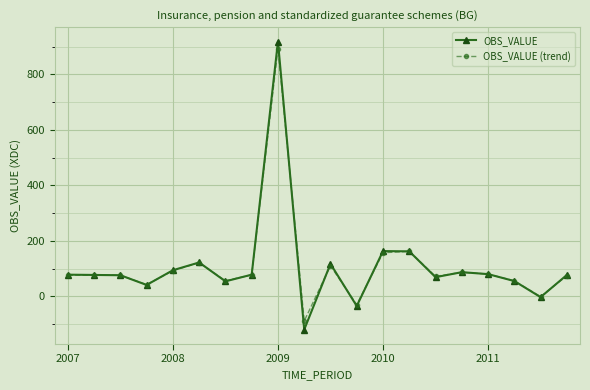

How many series are shown in this chart?

2